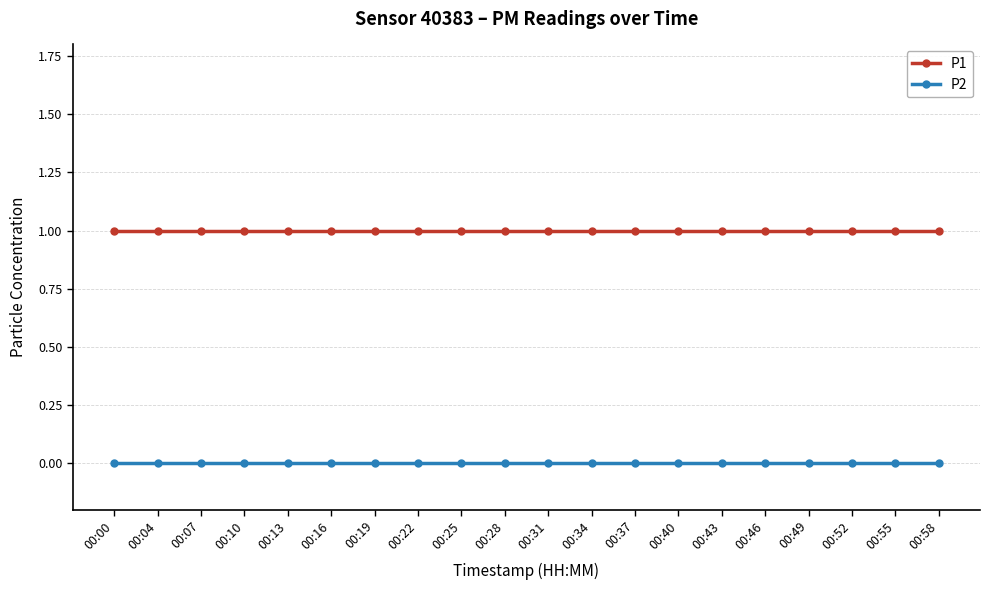

Is the value of P2 at 00:46 greater than the value of P1 at 00:13?

No